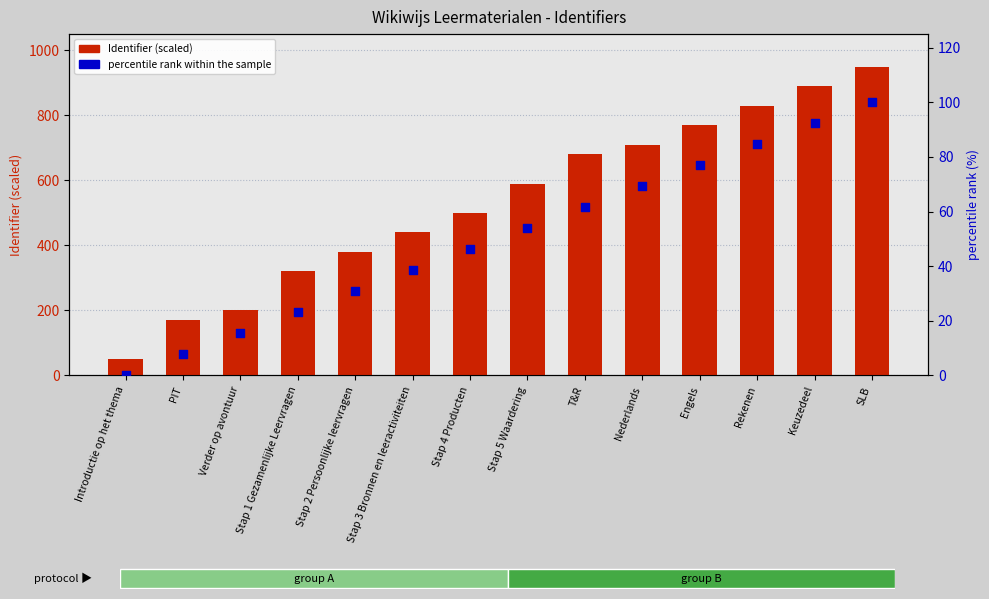

At which category is the sum across all series the highest?

SLB